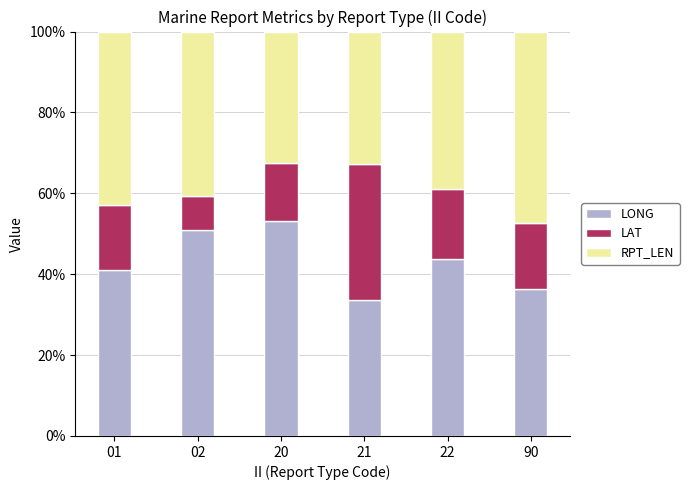

The value of LONG at 20 is 53.1. True or false?

True